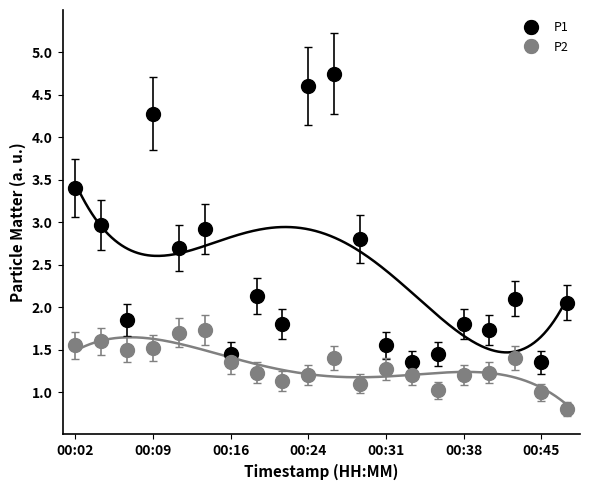

Which series has the largest total across all categories?

P1